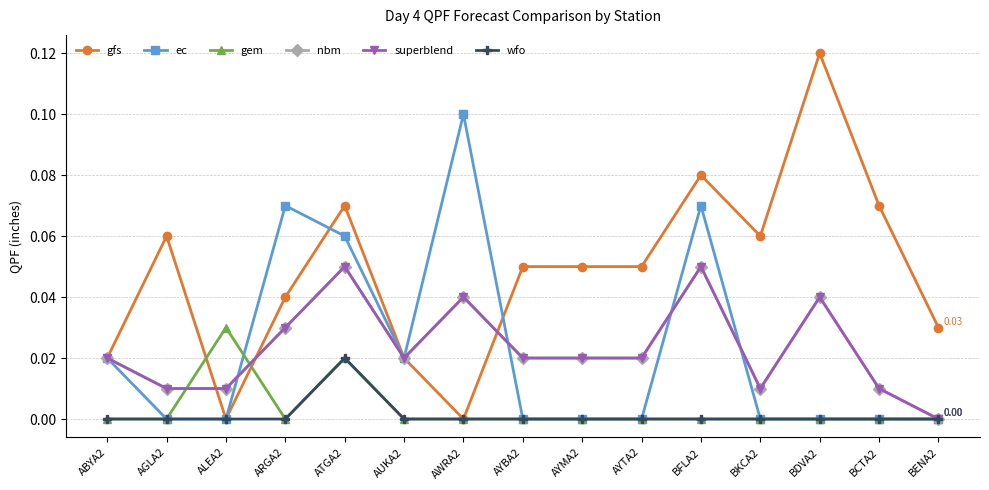

Does the chart have visible grid lines?

Yes